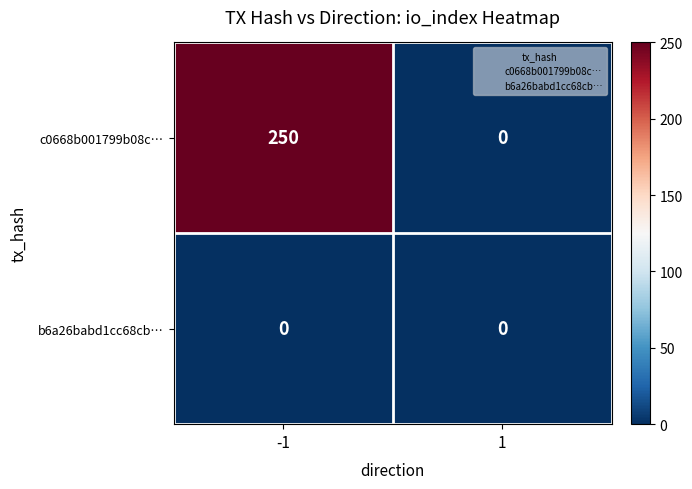

Reading left to right, transcribe all the data shown in this chart.

c0668b001799b08c…: -1=250	1=0
b6a26babd1cc68cb…: -1=0	1=0